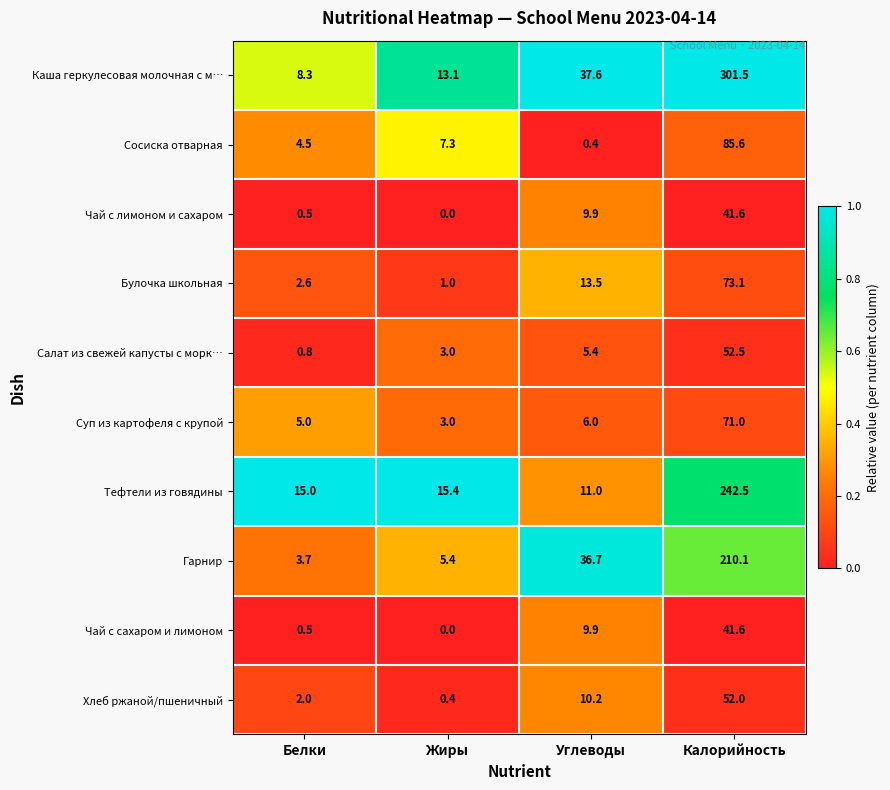

What is the sum of the Сосиска отварная values at Жиры and Белки?

11.8